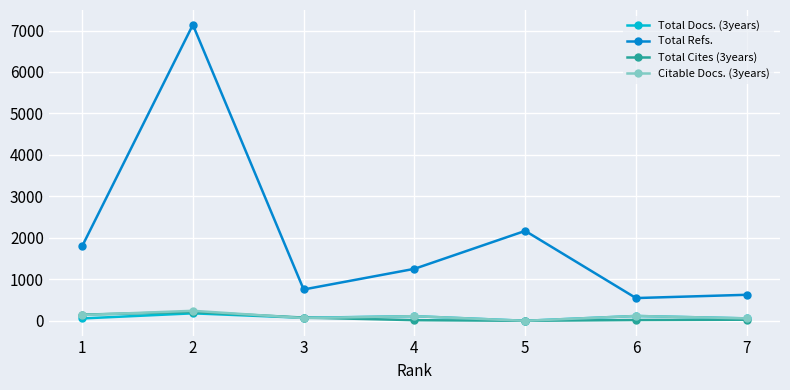

Does the chart have visible grid lines?

Yes